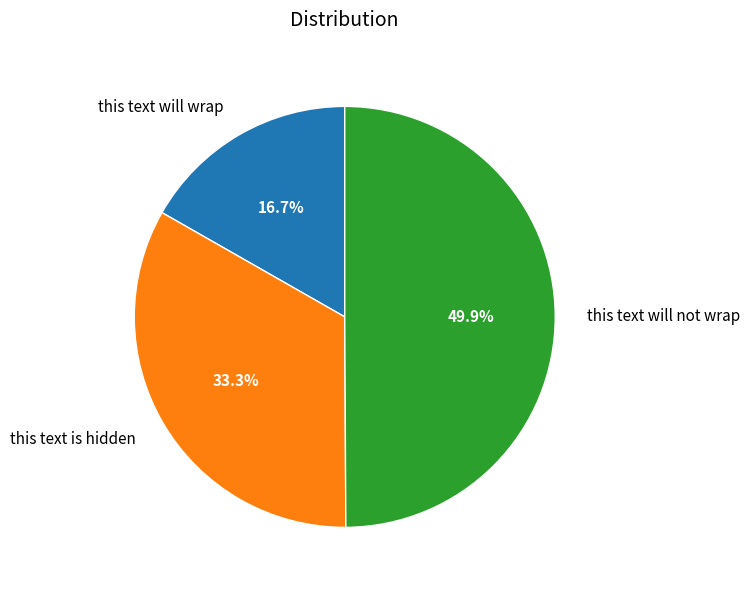

To the nearest percent, what is the combined percentage of this text will not wrap and this text will wrap?

67%